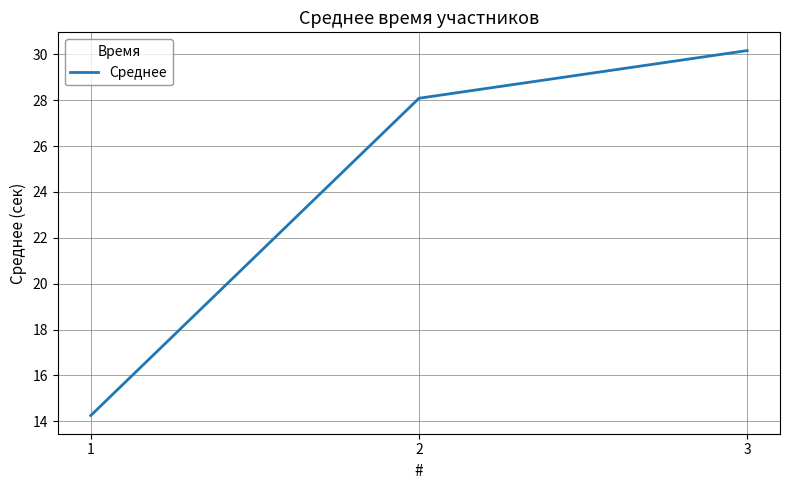

Which category has the highest value across all series?

3